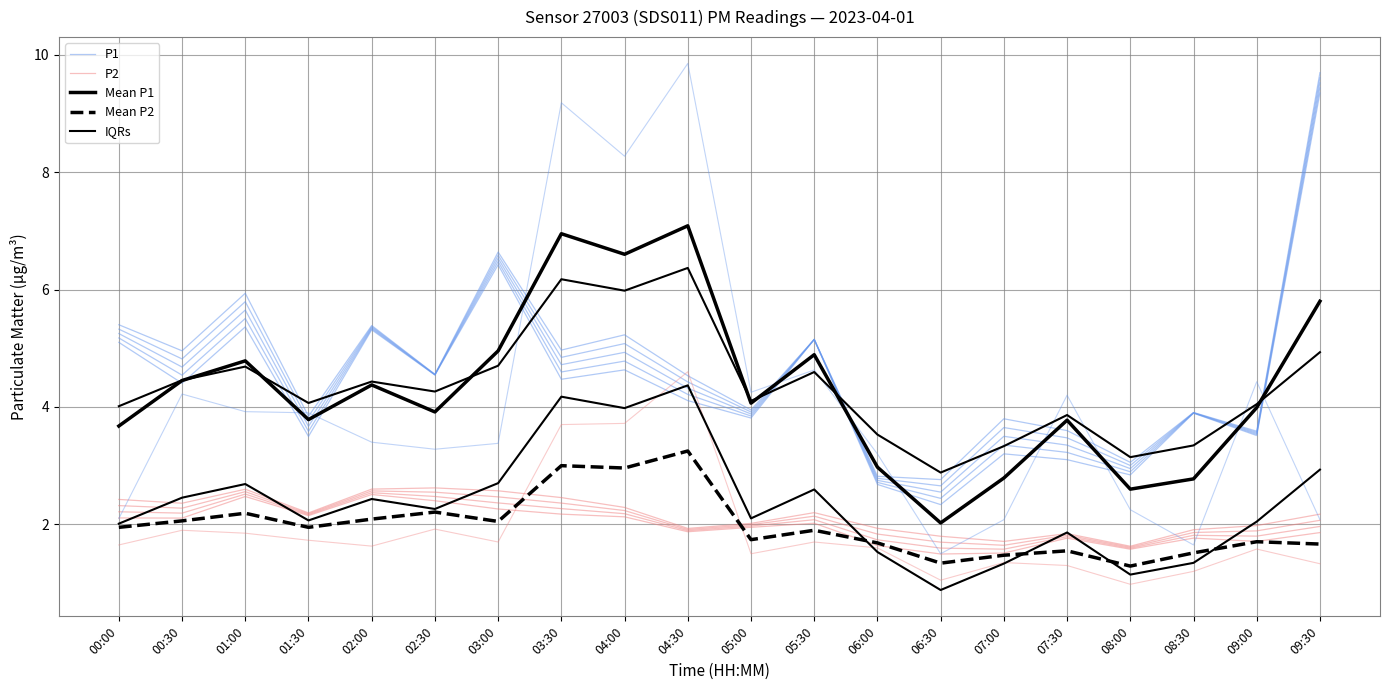

What is the average value of the P2 series?

2.0